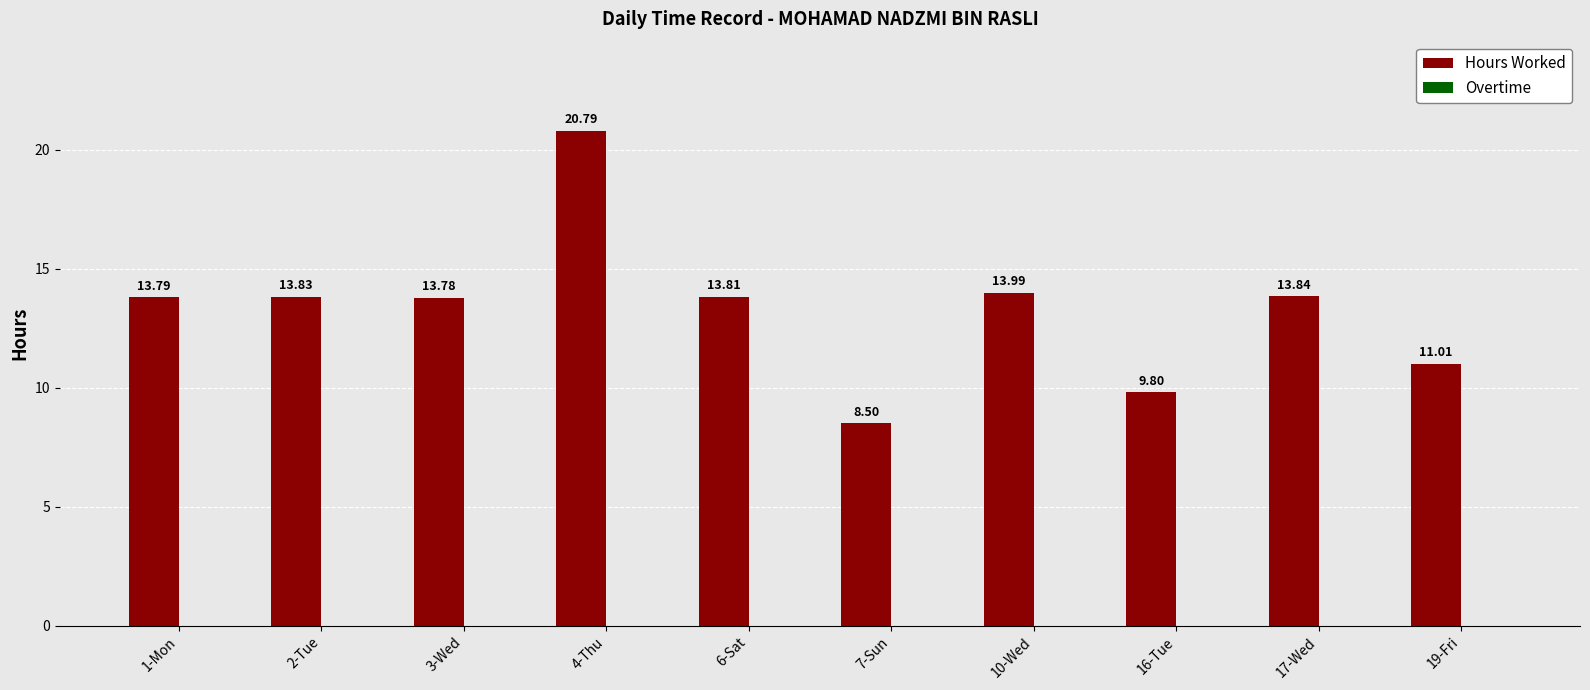

What is the difference between the maximum and minimum values?

12.3